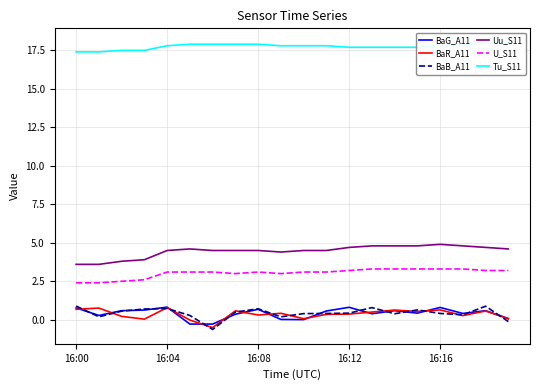

The BaG_A11 series shows 0.8 at 16:12. True or false?

True